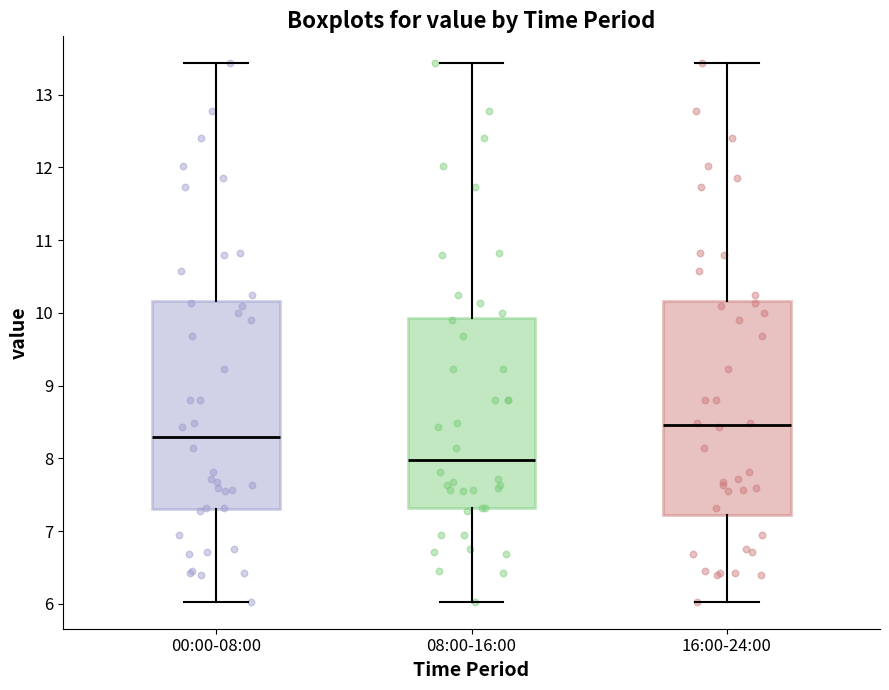

Where does the median line of the box for 08:00-16:00 sit on the y-axis? The values are not printed on the chart, so give them approximately, as read against the axis.

8.0